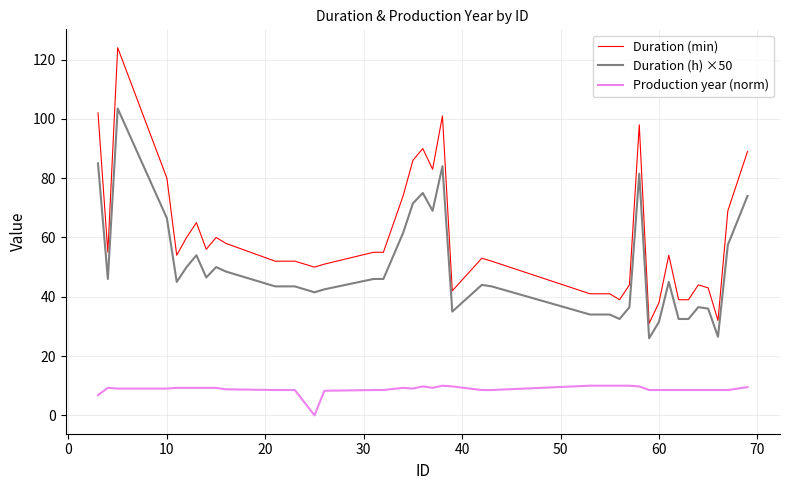

What is the difference between the maximum and minimum values in the Duration (h) ×50 series?

77.5